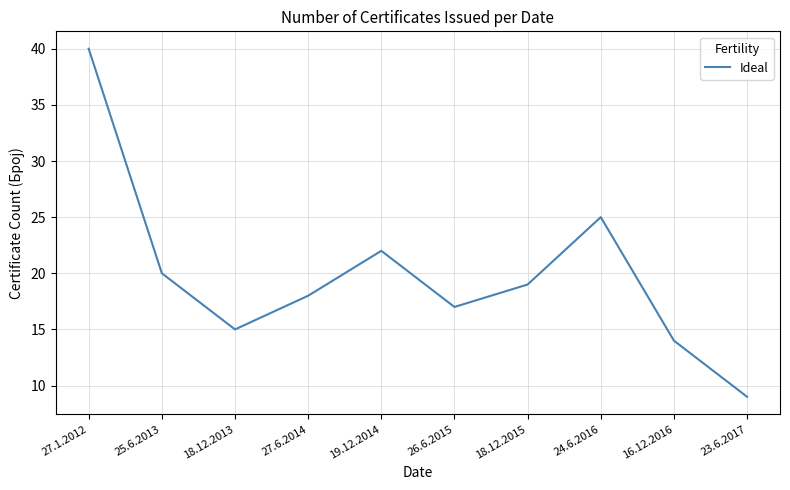

Reading right to left, transcribe all the data shown in this chart.

9	14	25	19	17	22	18	15	20	40